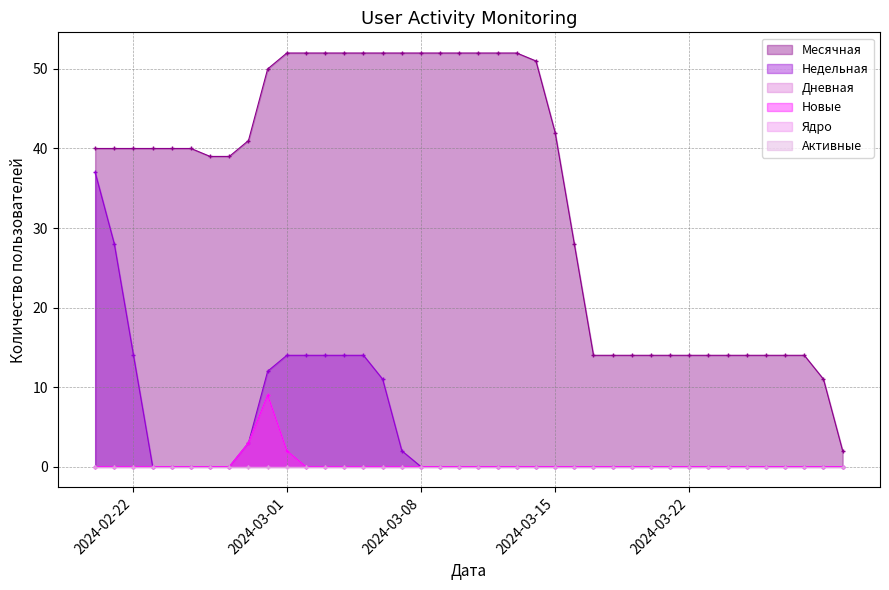

What is the sum of the Недельная values at 2024-02-29 and 2024-03-09?

12